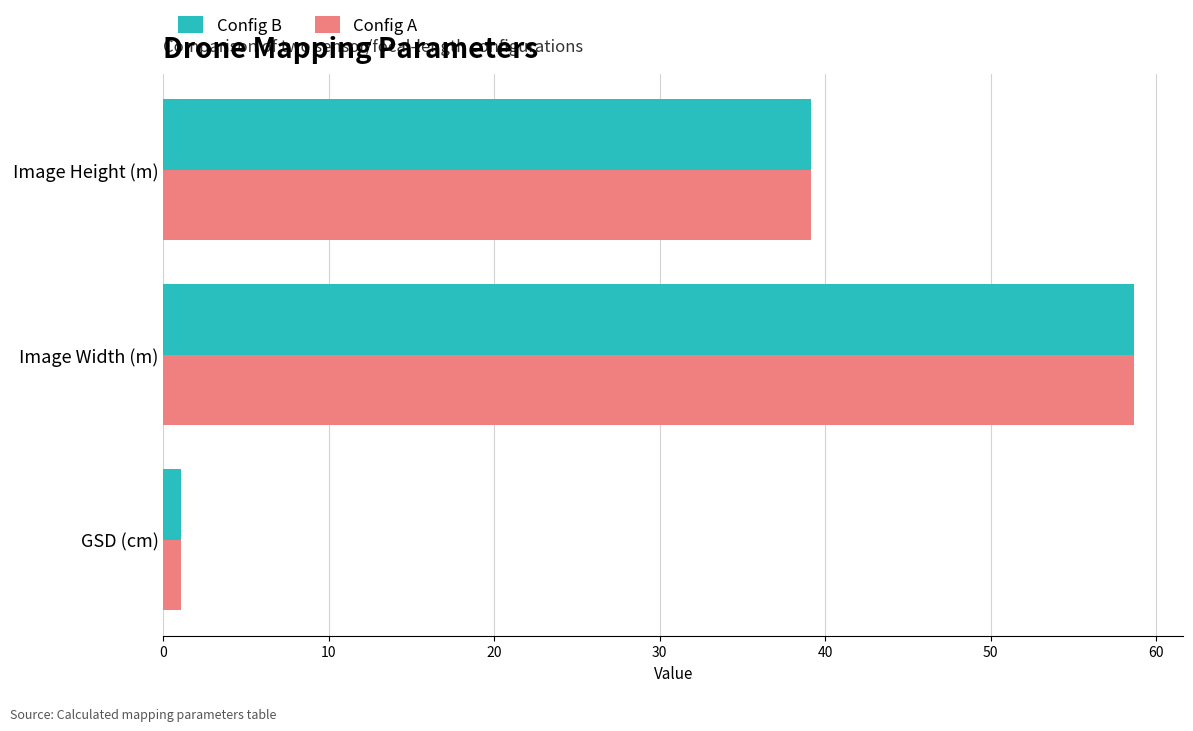

The value of Config A at Image Height (m) is 39.1. True or false?

True